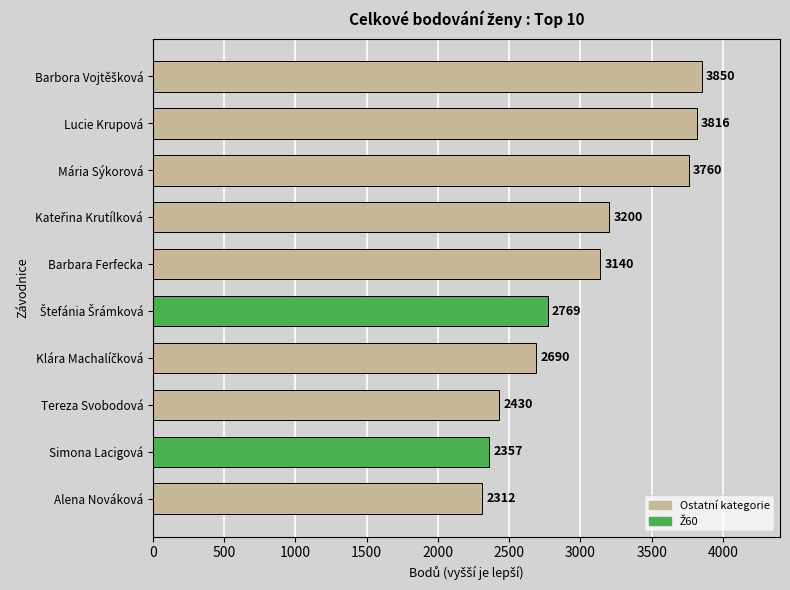

What is the maximum value shown in the chart?

3850